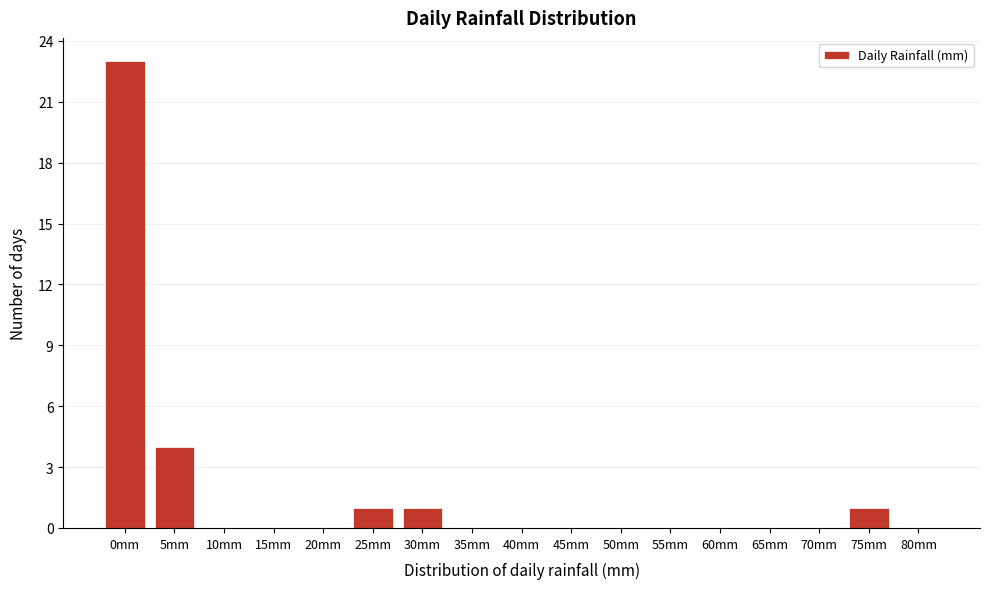

Reading left to right, extract all data points from this chart.

0mm=23	5mm=4	10mm=0	15mm=0	20mm=0	25mm=1	30mm=1	35mm=0	40mm=0	45mm=0	50mm=0	55mm=0	60mm=0	65mm=0	70mm=0	75mm=1	80mm=0